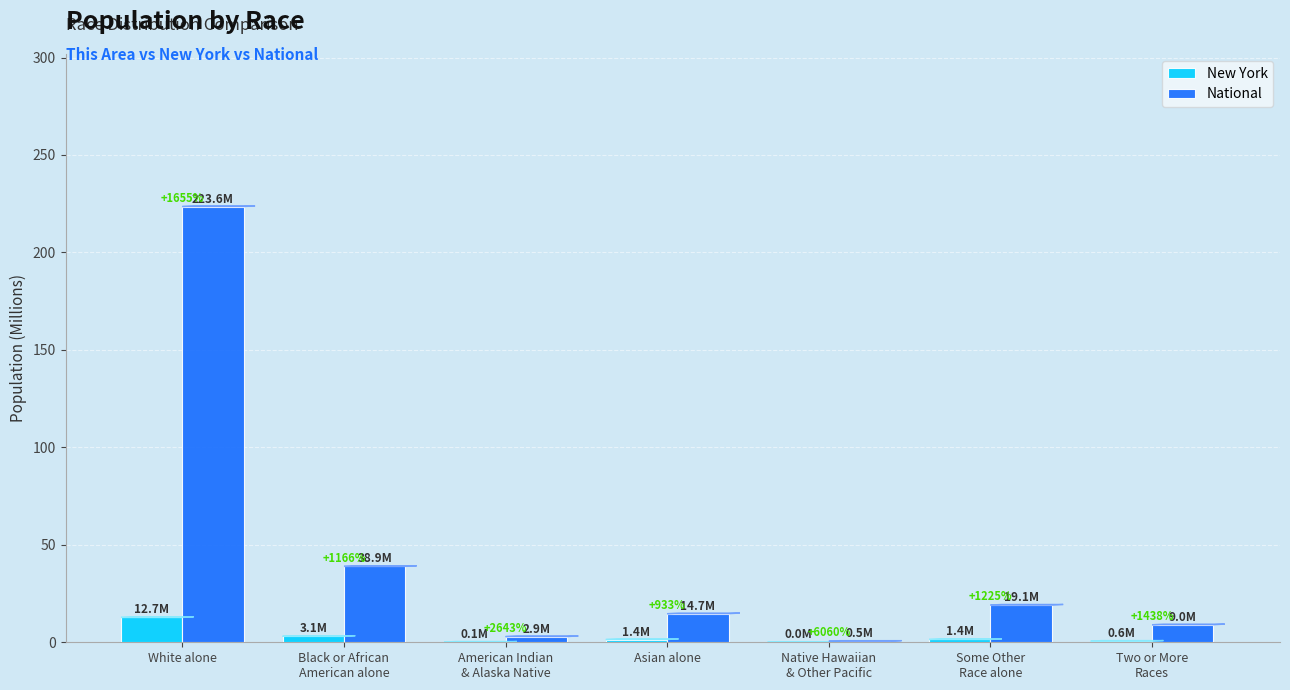

What are all the series names shown in the legend?

New York, National